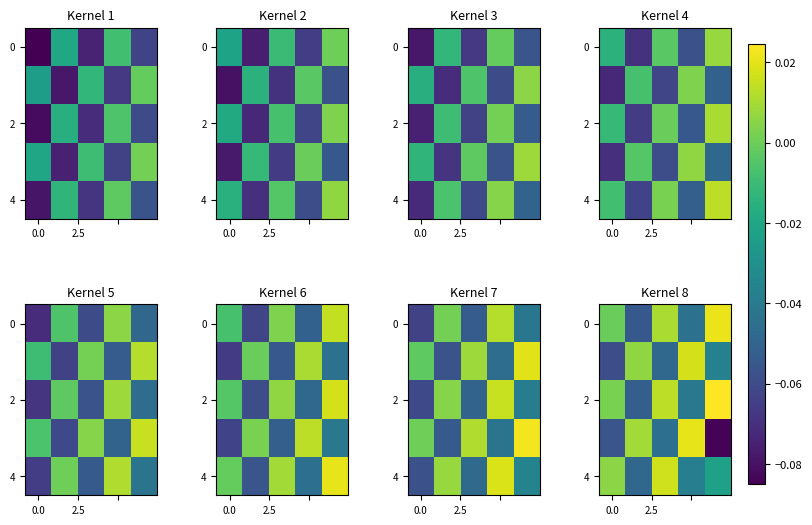

How many values in the row_2 series exceed 0?

3